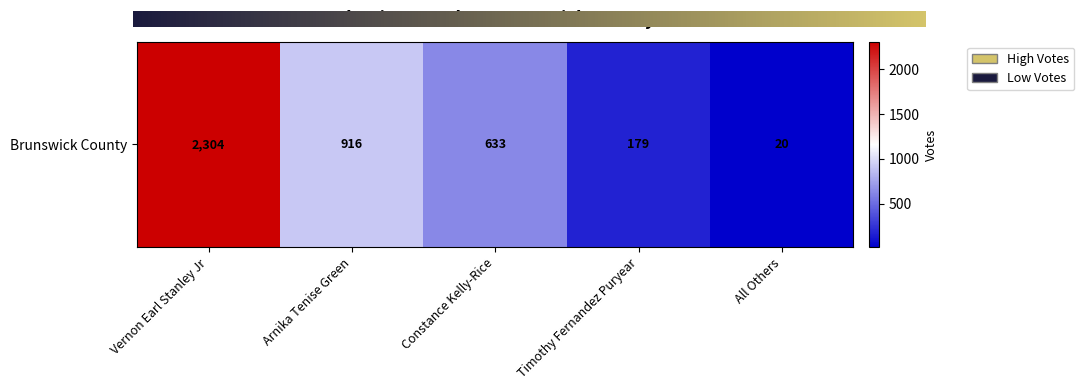

What is the maximum value shown in the chart?

2304